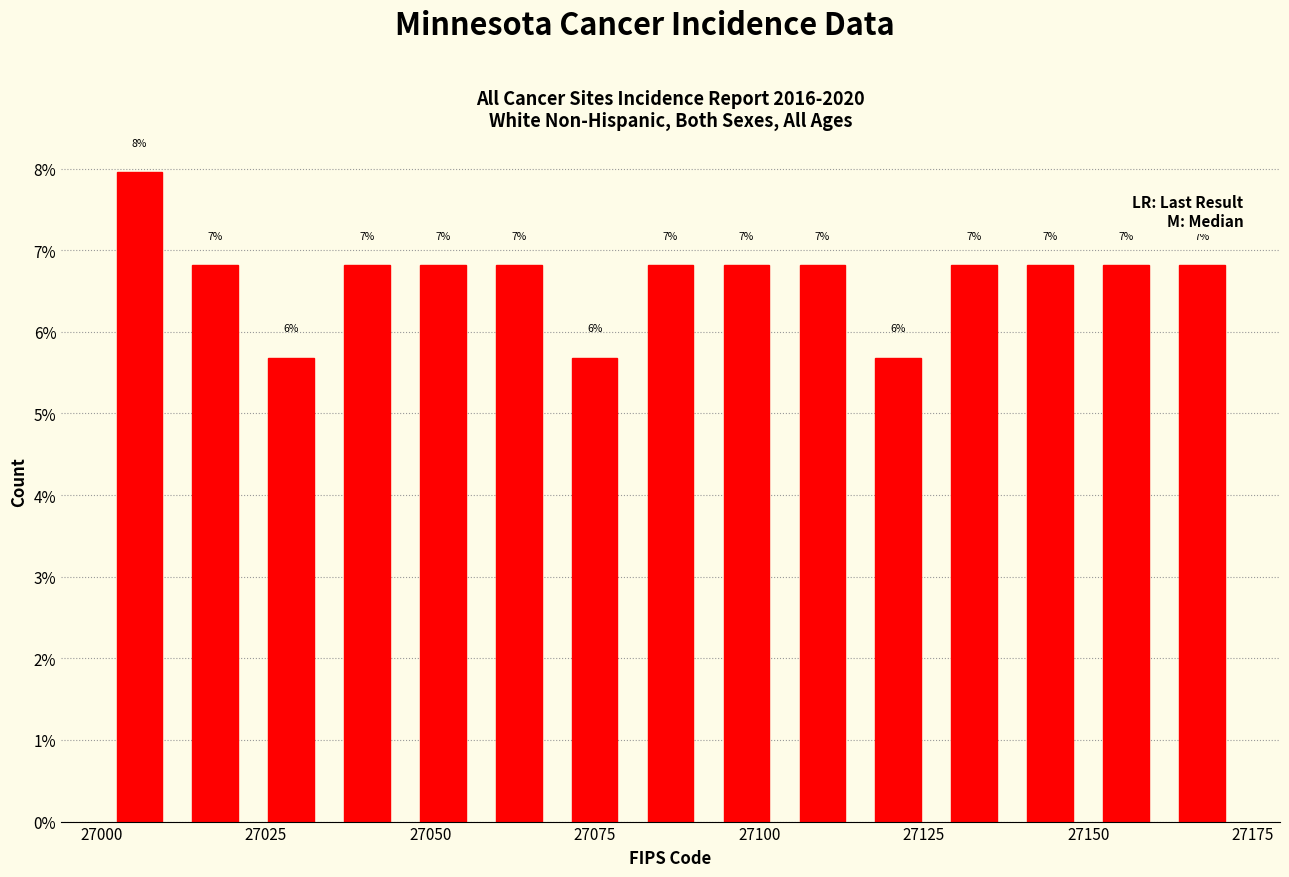

Read against the x-axis, roughly where is the centre of the tallest bar?

27005